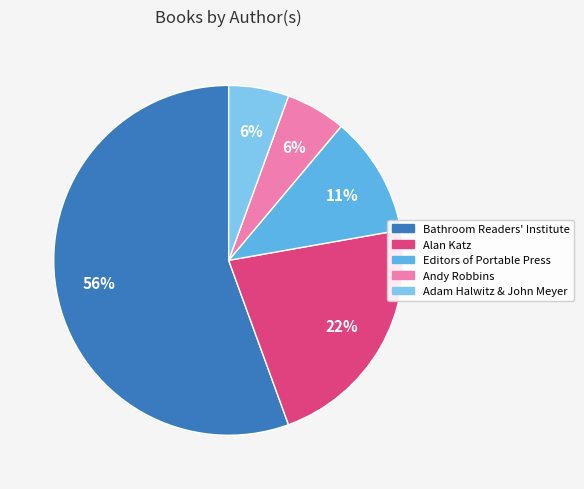

Is it true that Bathroom Readers' Institute is 49% of the pie?

False